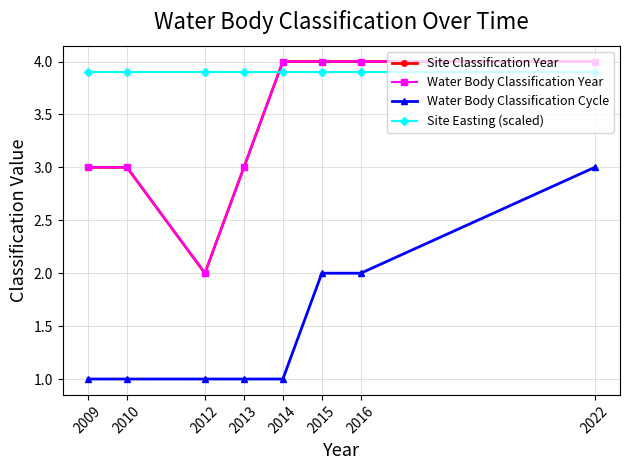

True or false: Site Easting (scaled) has more than 0 interior local peaks.

False